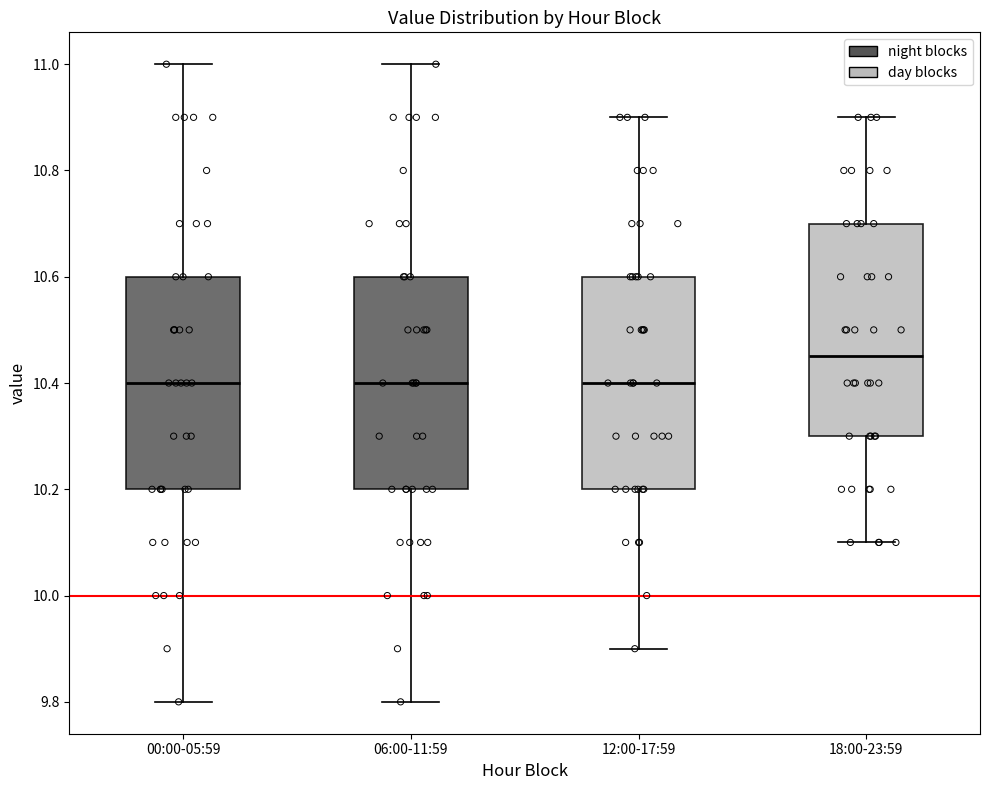

Reading left to right, transcribe this box plot: for each box, give where its median line is, the range the box spans, and where its two whiskers end, as read against the y-axis. The values are not printed on the chart, so give them approximately, as read against the axis.

00:00-05:59: median 10.40, box 10.20 to 10.60, whiskers 9.80 to 11.00
06:00-11:59: median 10.40, box 10.20 to 10.60, whiskers 9.80 to 11.00
12:00-17:59: median 10.40, box 10.20 to 10.60, whiskers 9.90 to 10.90
18:00-23:59: median 10.46, box 10.30 to 10.70, whiskers 10.10 to 10.90